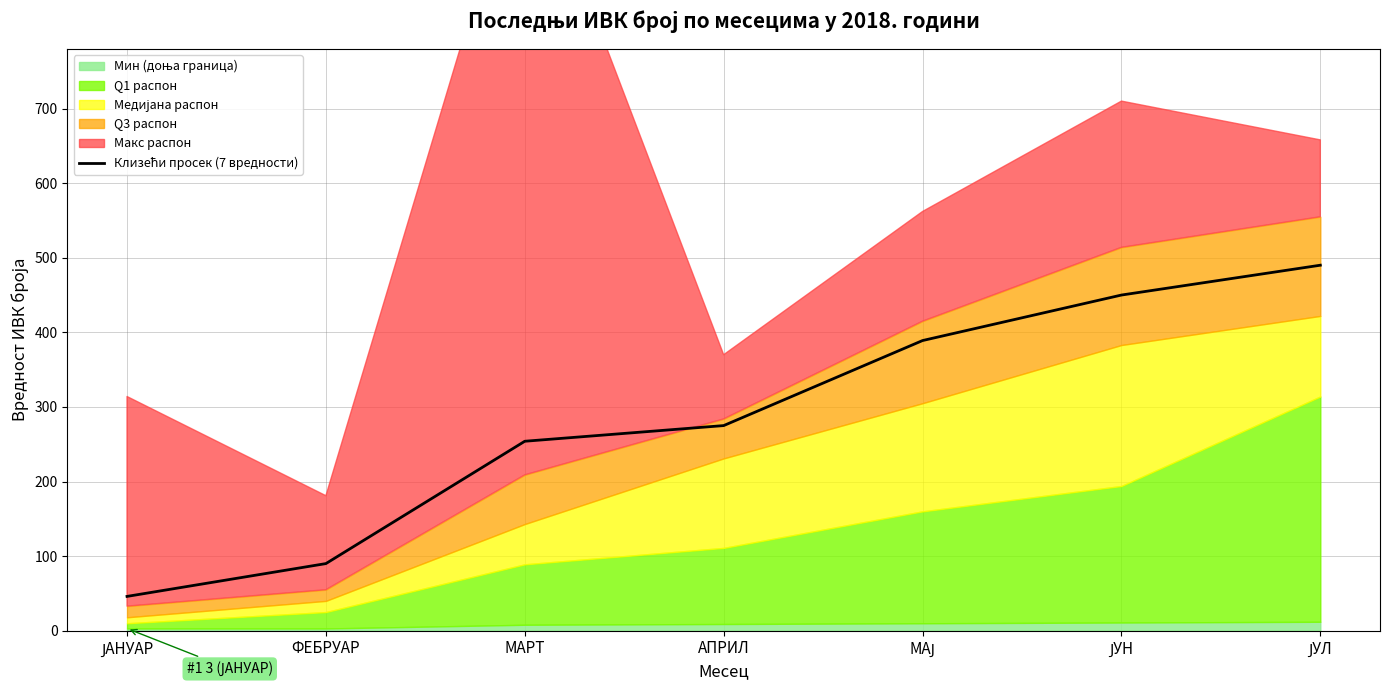

What position from the right is ЈУЛ?

1